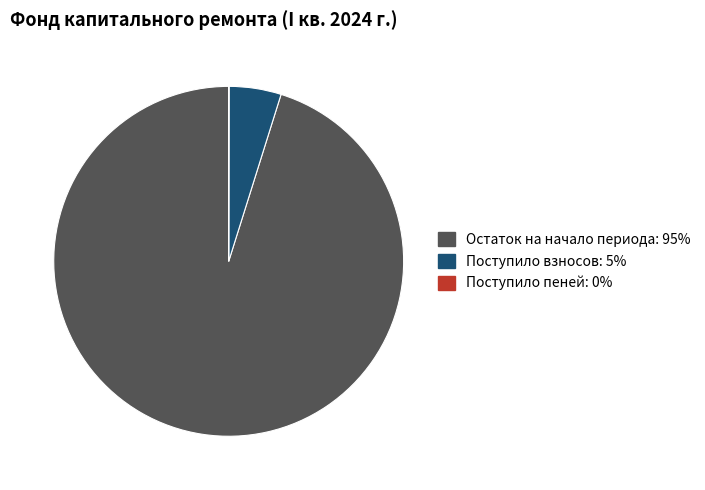

Does any single category account for the majority?

Yes